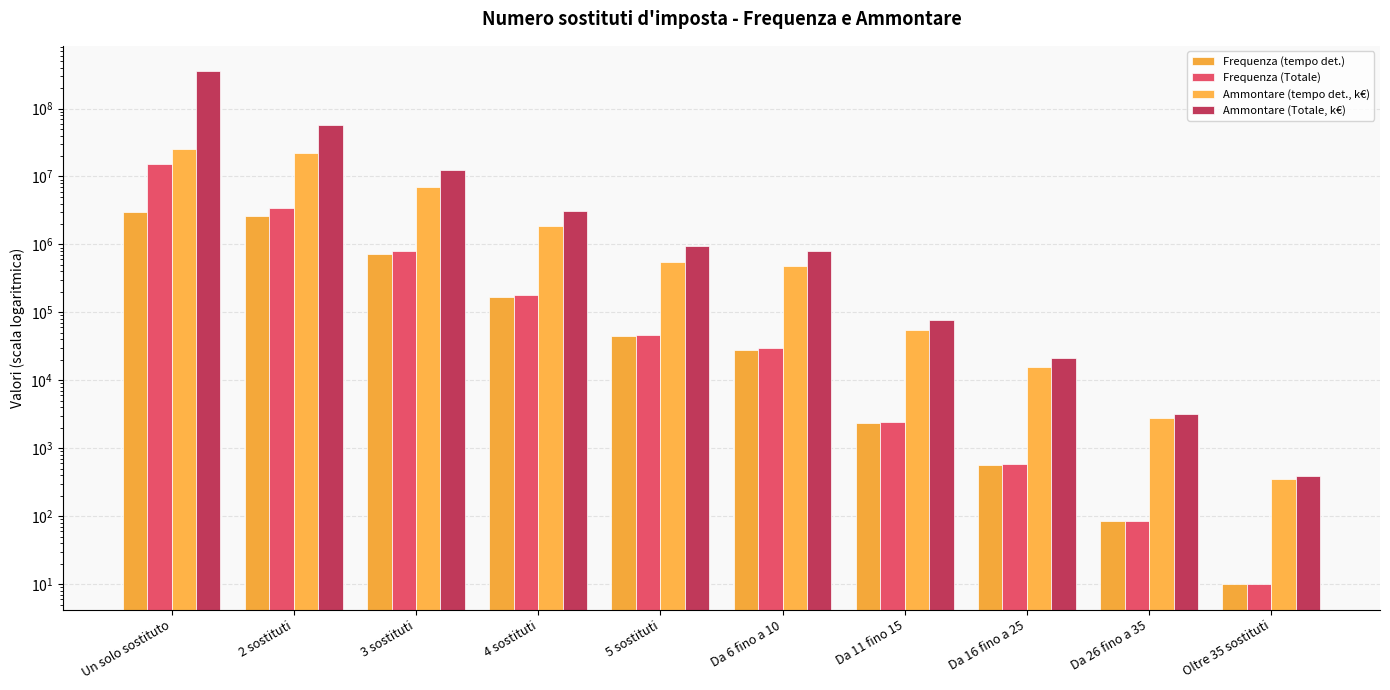

The value of Frequenza (tempo det.) at 2 sostituti is 1102320. True or false?

False